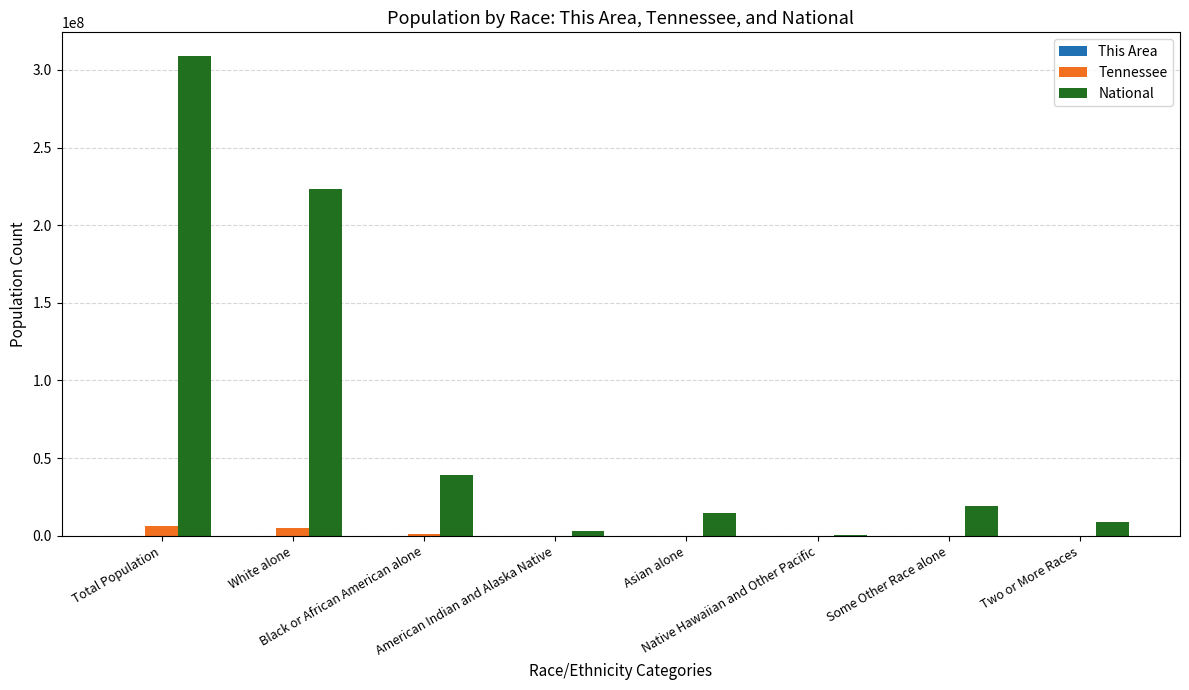

Is it true that National equals 308745538 at Total Population?

True